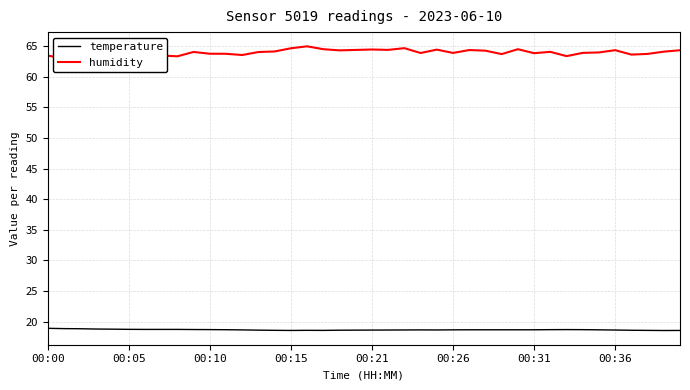

True or false: humidity has more than 2 points higher than both neighbors.

True